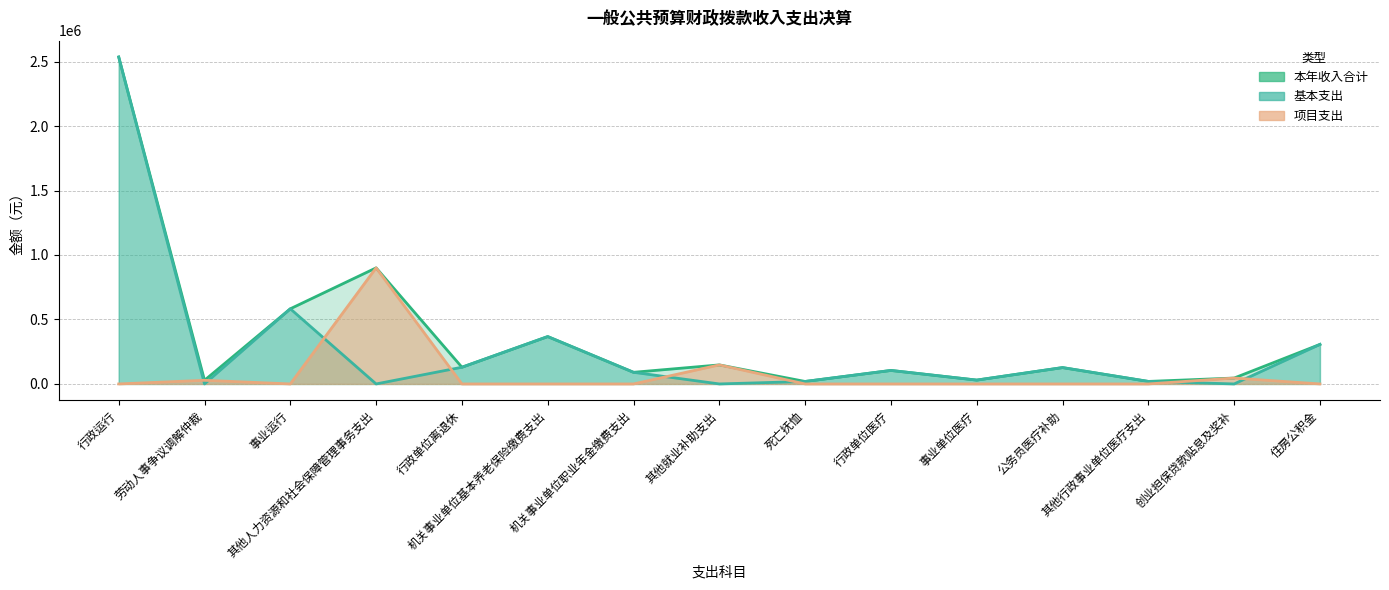

How many categories are shown in the chart?

15